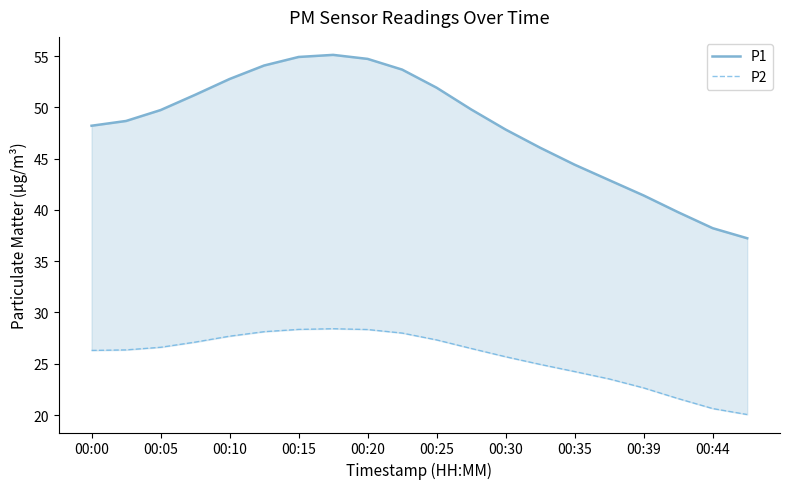

What position from the left is 00:35?

8